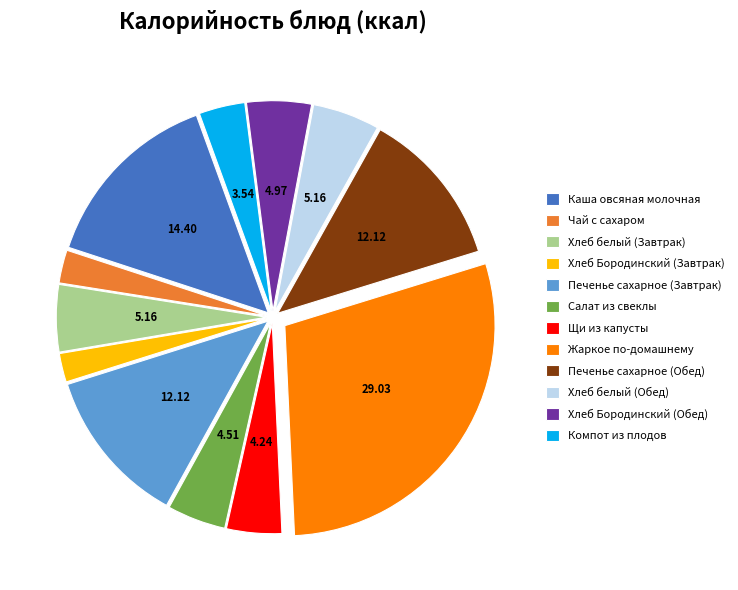

Does Жаркое по-домашнему account for over 50% of the chart?

No